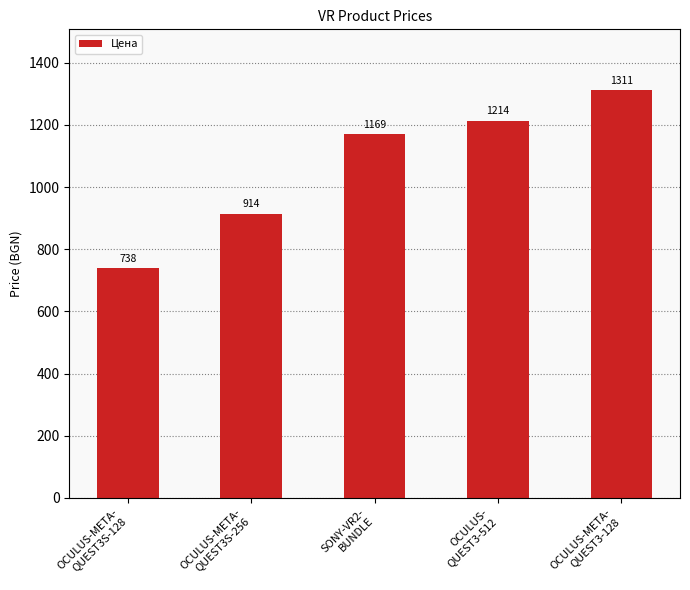

What is the difference between the values at SONY-VR2-
BUNDLE and OCULUS-
QUEST3-512?

44.9